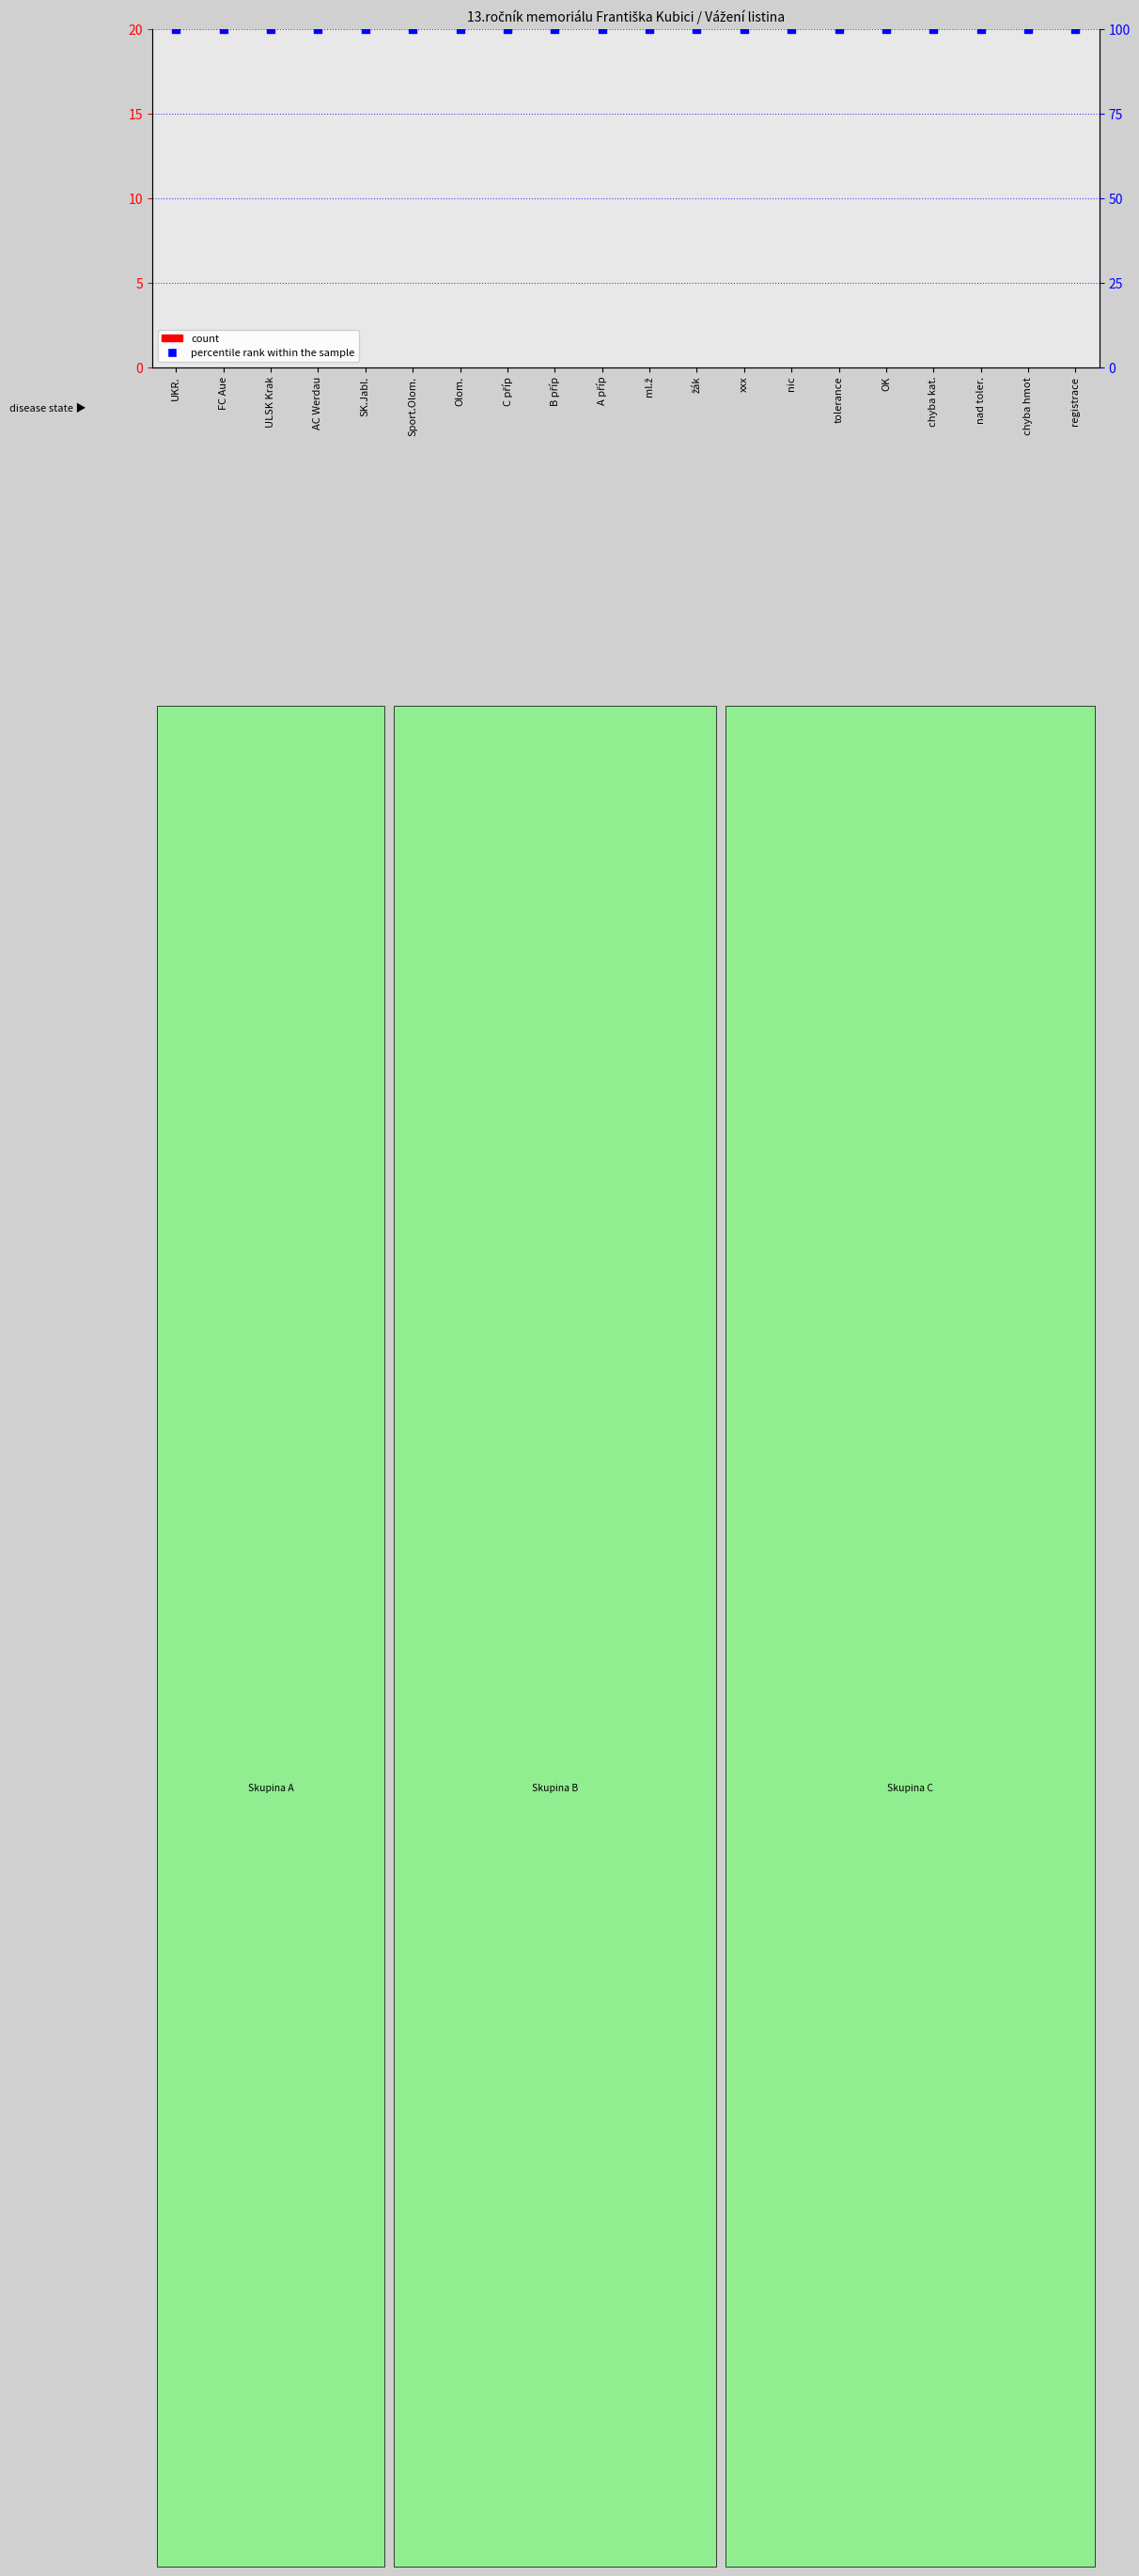

At which category is the sum across all series the highest?

UKR.